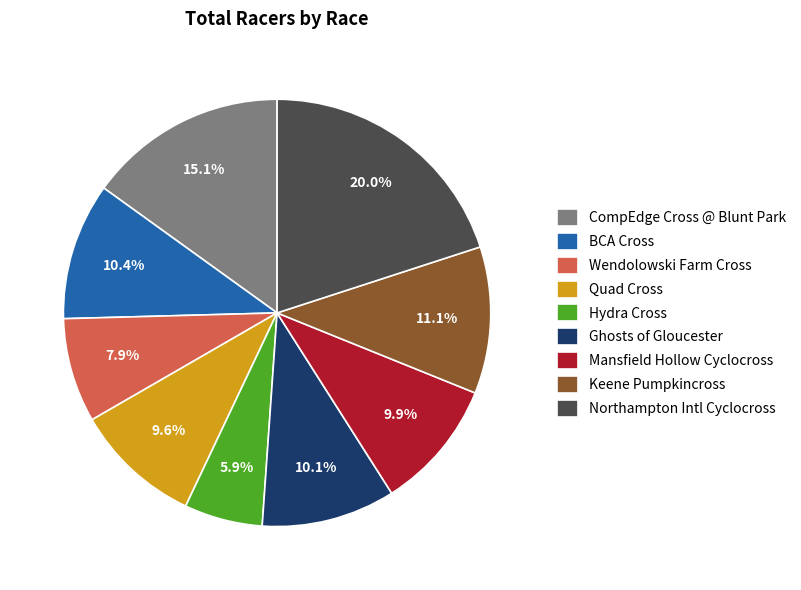

Is there a majority slice in this chart?

No